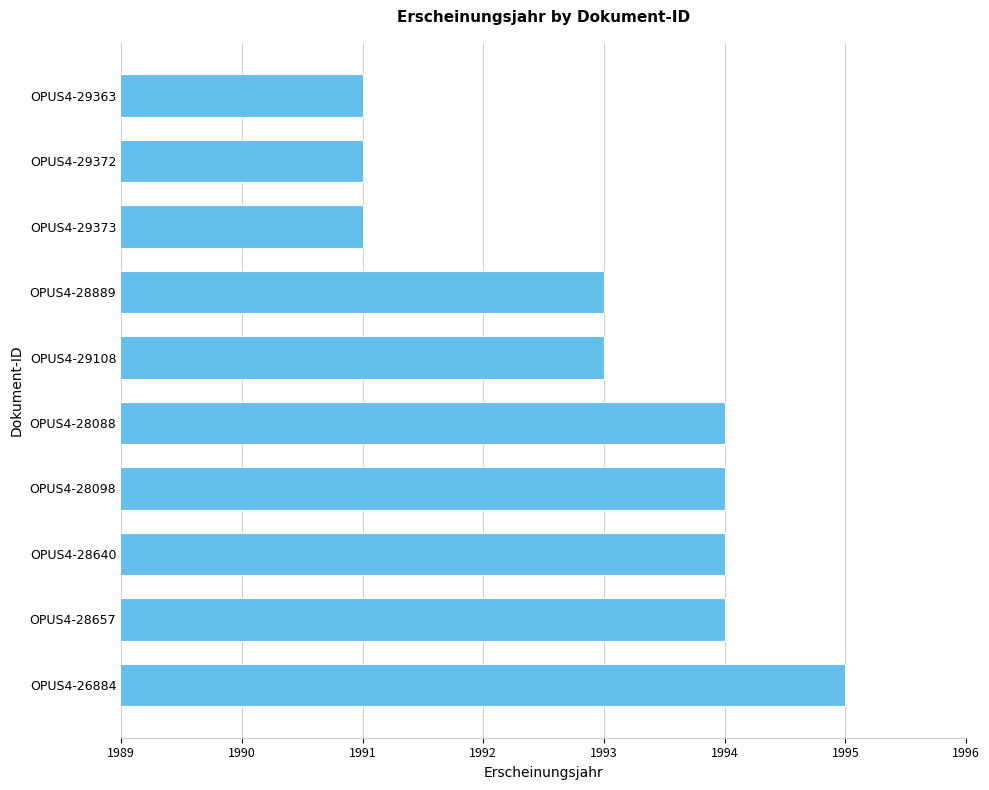

Reading top to bottom, extract all data points from this chart.

OPUS4-29363=1991	OPUS4-29372=1991	OPUS4-29373=1991	OPUS4-28889=1993	OPUS4-29108=1993	OPUS4-28088=1994	OPUS4-28098=1994	OPUS4-28640=1994	OPUS4-28657=1994	OPUS4-26884=1995